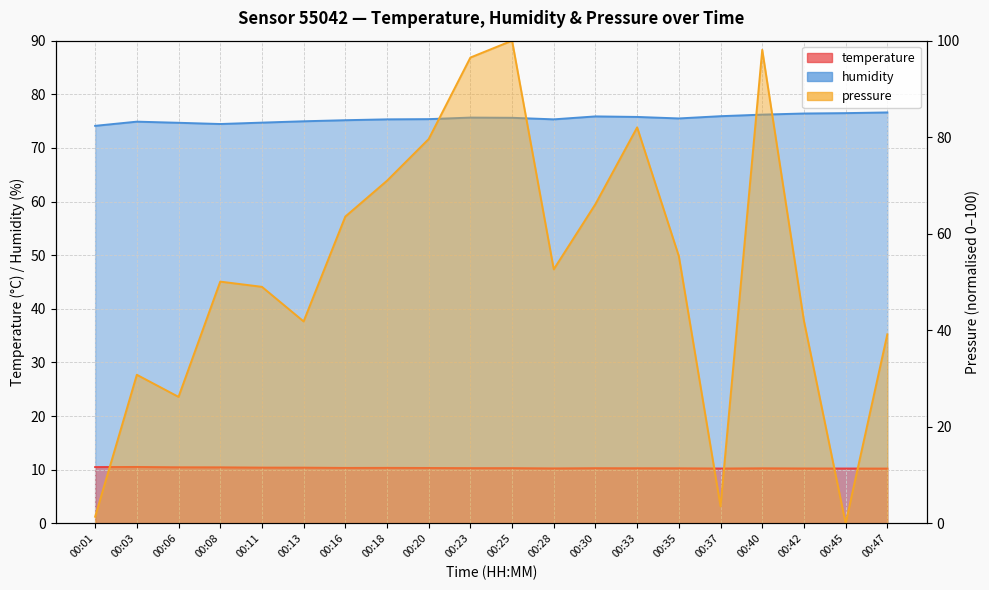

What is the sum of all pressure_norm values?

1048.9